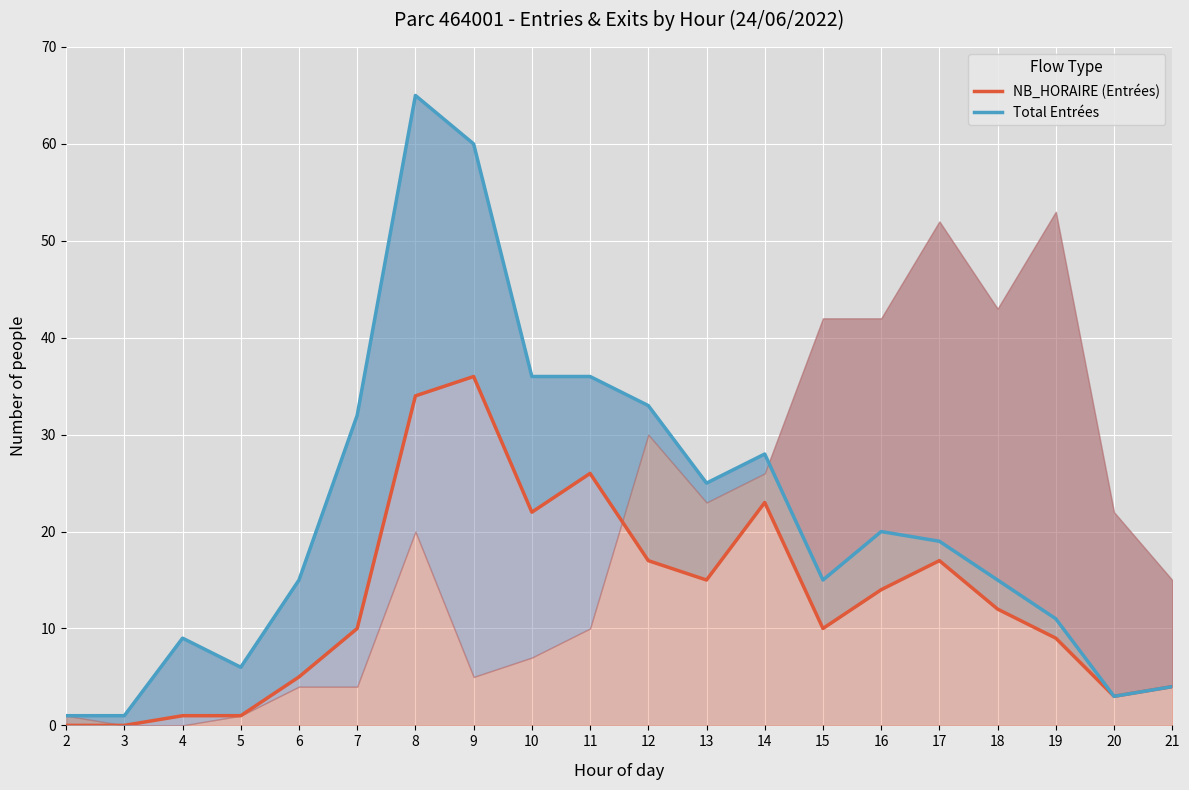

Read the Total Entrées value at 9, to the nearest 5.

60